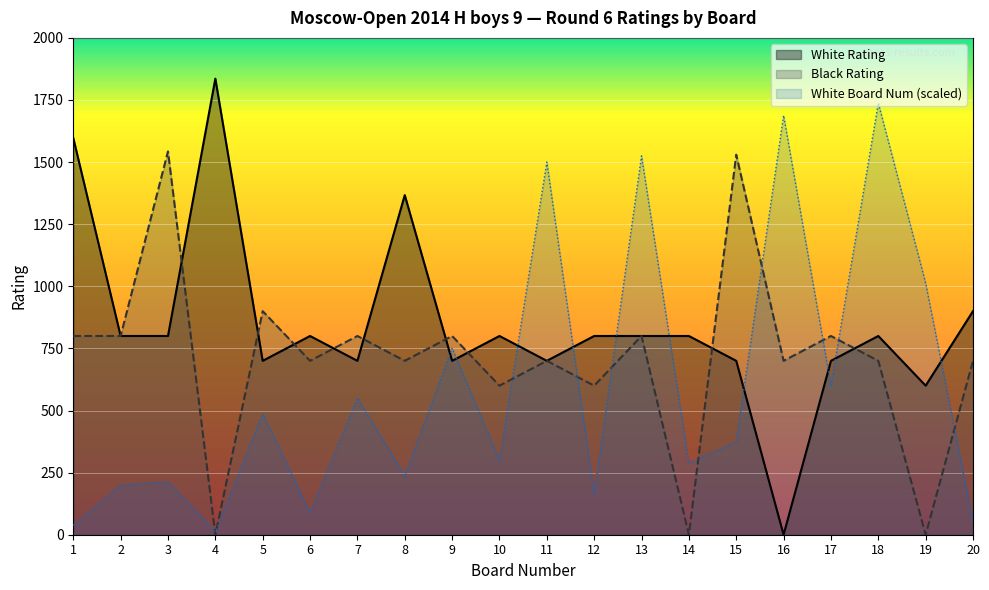

How many series are shown in this chart?

3